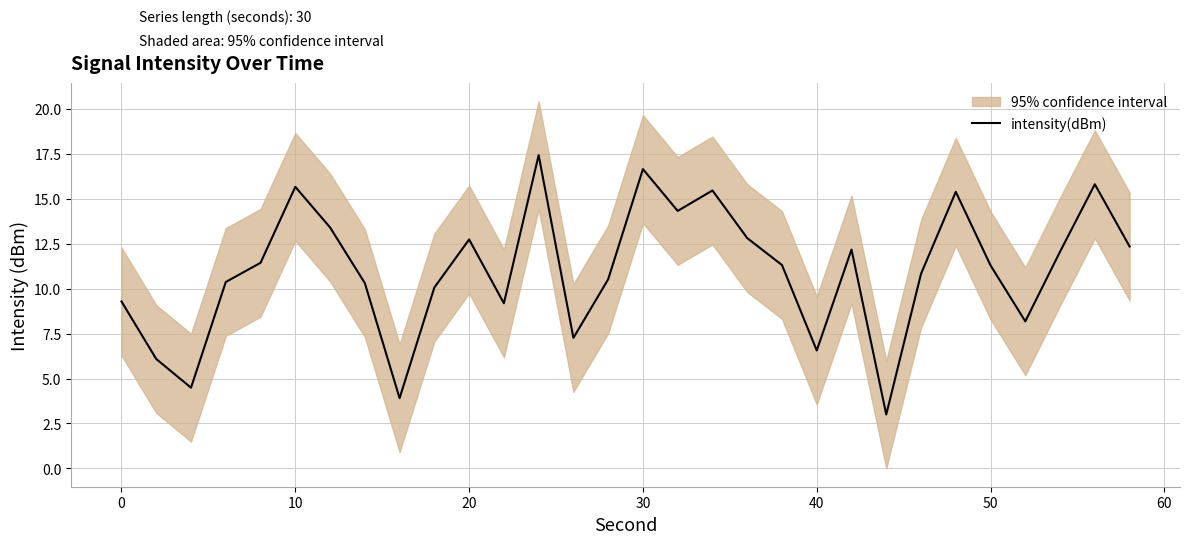

Reading left to right, list all the values displayed in this chart.

9.3	6.1	4.5	10.4	11.4	15.7	13.4	10.3	3.9	10.1	12.7	9.2	17.4	7.3	10.5	16.7	14.3	15.5	12.8	11.3	6.6	12.2	3.0	10.8	15.4	11.3	8.2	12.1	15.8	12.4